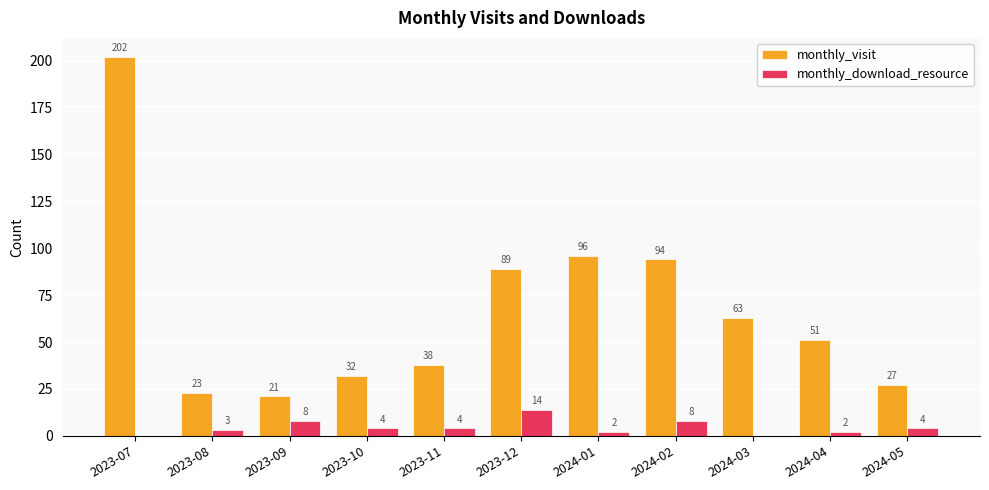

Which series changed the most between 2023-09 and 2024-01?

monthly_visit